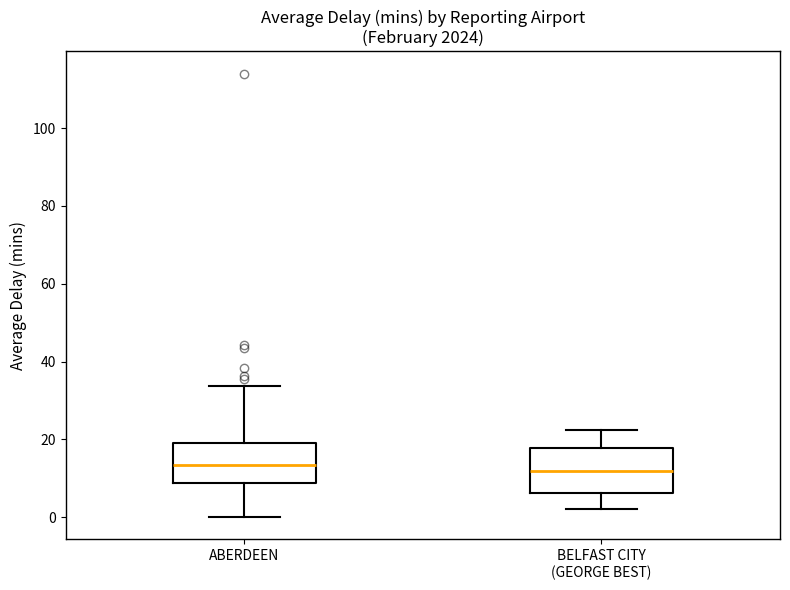

Reading left to right, transcribe this box plot: for each box, give where its median line is, the range the box spans, and where its two whiskers end, as read against the y-axis. The values are not printed on the chart, so give them approximately, as read against the axis.

ABERDEEN: median 14, box 8 to 18, whiskers 0 to 34
BELFAST CITY (GEORGE BEST): median 12, box 6 to 18, whiskers 2 to 22